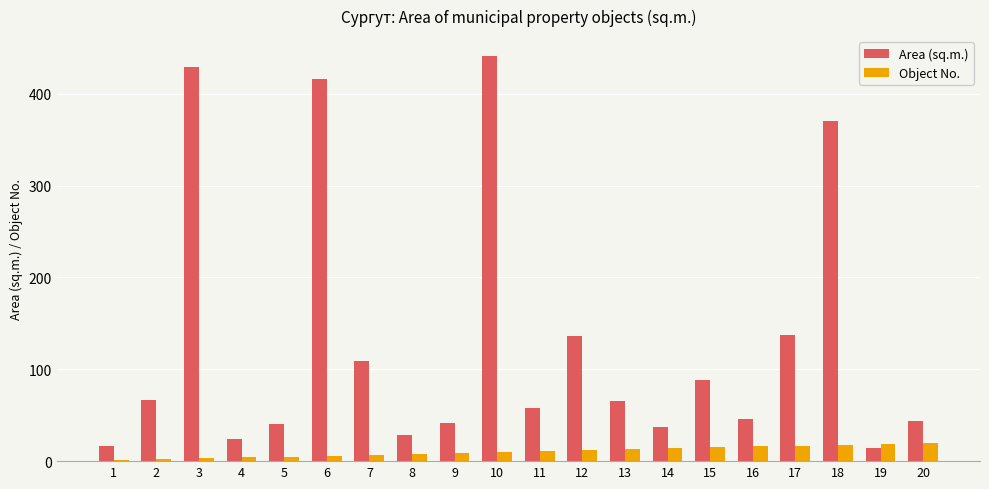

Are the bars grouped side by side (vs. stacked)?

Yes